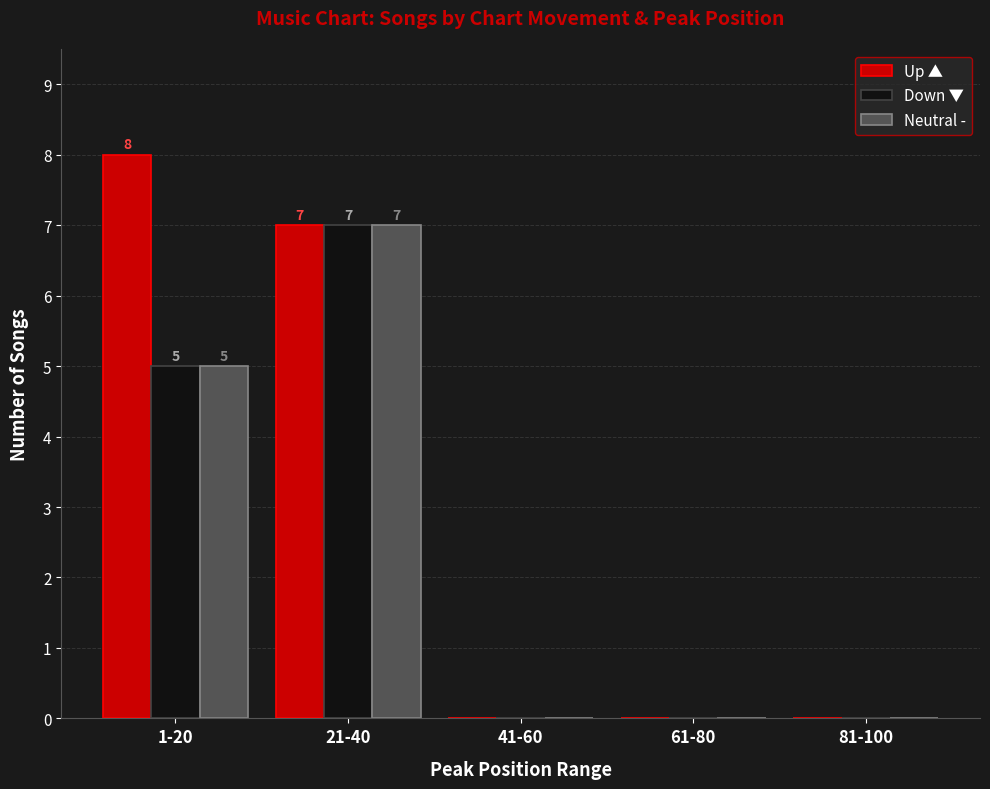

Reading left to right, transcribe all the data shown in this chart.

Up ▲: 8	7	0	0	0
Down ▼: 5	7	0	0	0
Neutral -: 5	7	0	0	0